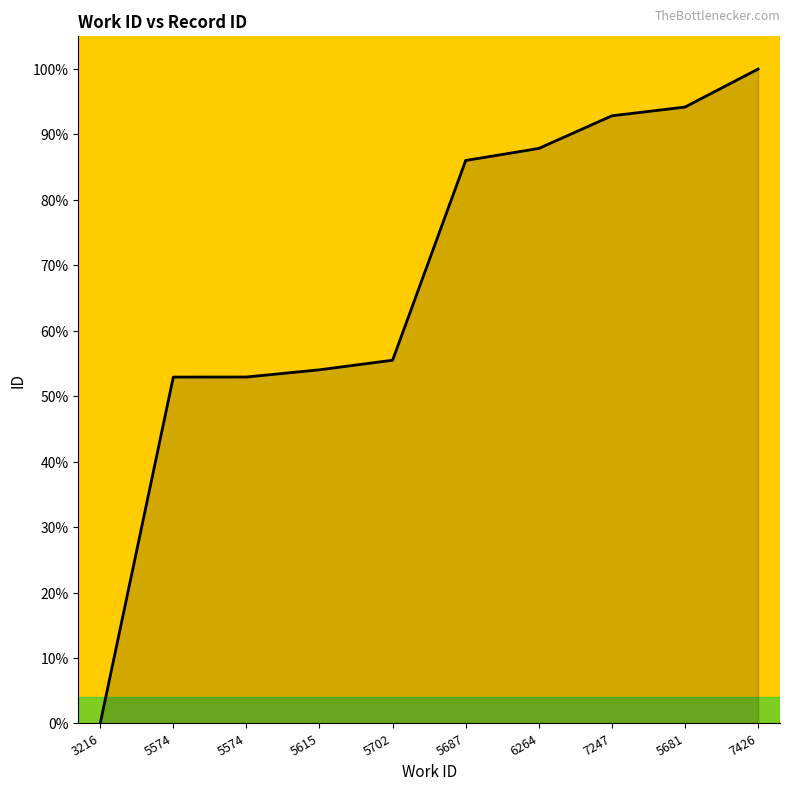

What is the difference between the values at 5687 and 5574?

33.1